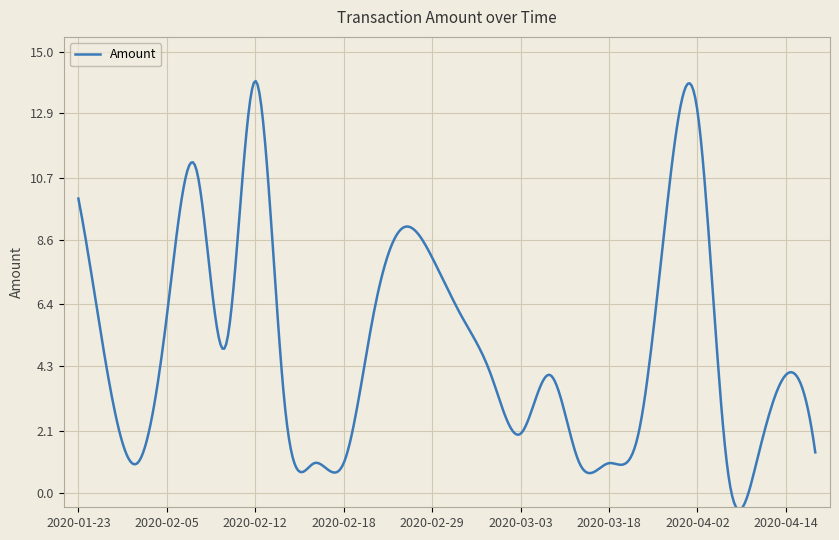

What is the smallest value displayed?

-0.6